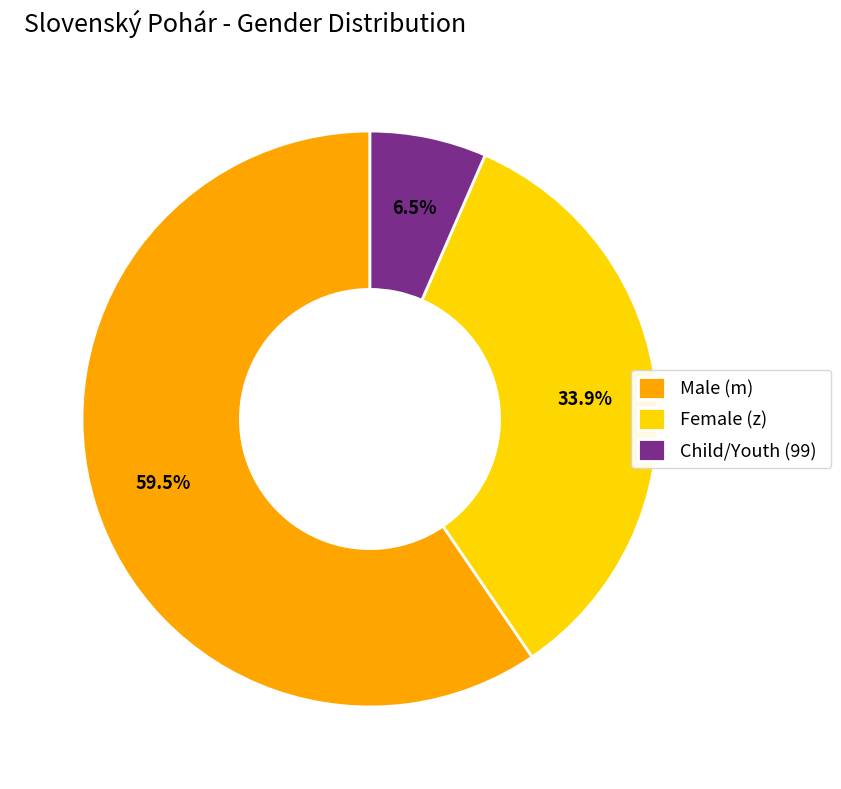

Between Male (m) and Child/Youth (99), which is larger?

Male (m)